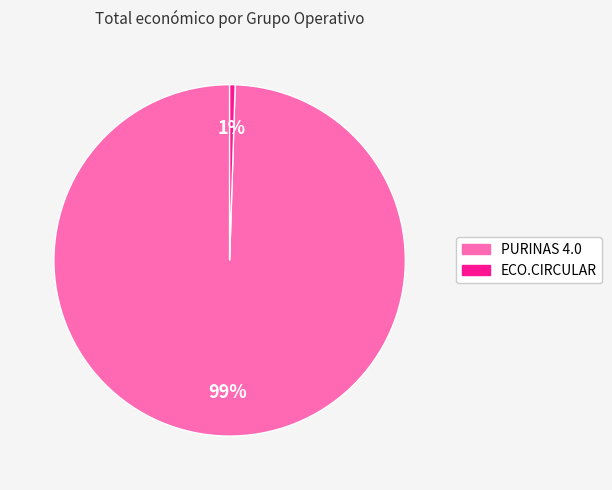

Rank the categories by value from highest to lowest.

PURINAS 4.0, ECO.CIRCULAR